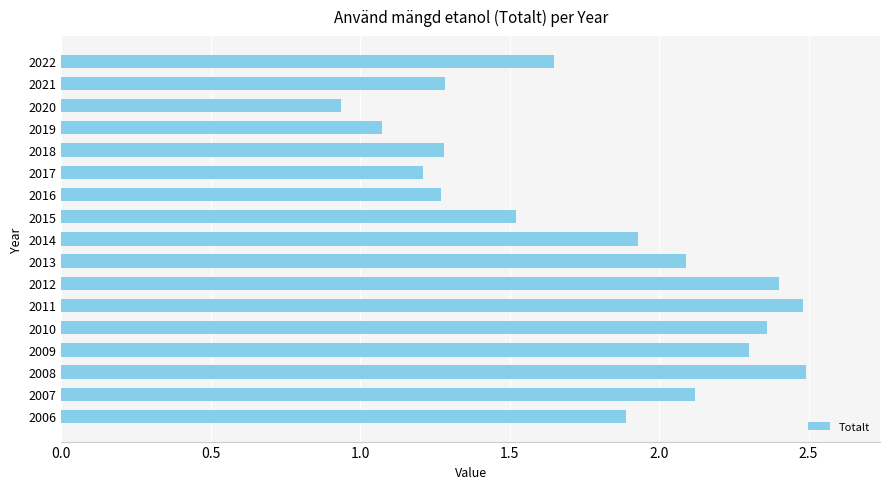

How many bars are there in total?

17